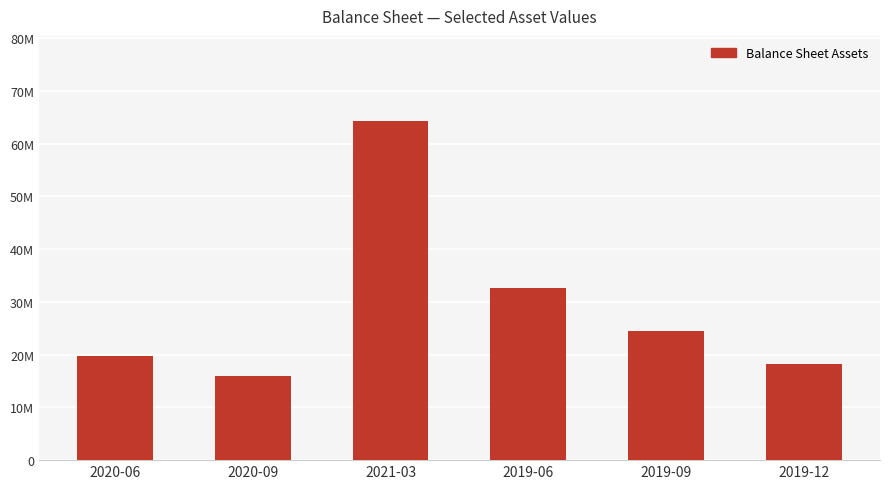

Are the bars grouped side by side (vs. stacked)?

No